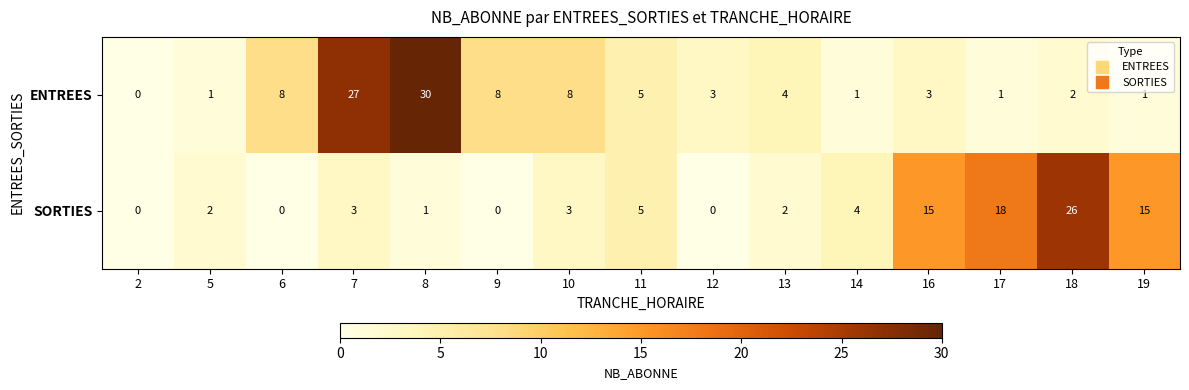

The ENTREES series shows 40 at 7. True or false?

False